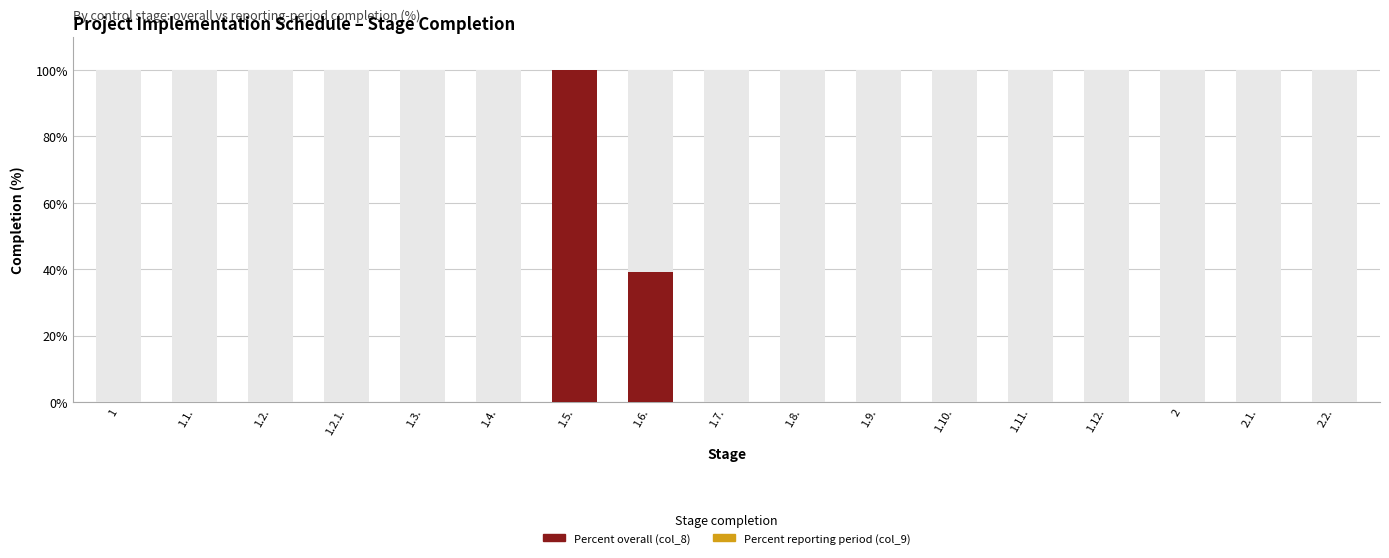

Reading right to left, transcribe all the data shown in this chart.

Percent reporting period (col_9): 0	0	0	0	0	0	0	0	0	0	0	0	0	0	0	0	0
Percent overall (col_8): 0	0	0	0	0	0	0	0	0	39	100	0	0	0	0	0	0